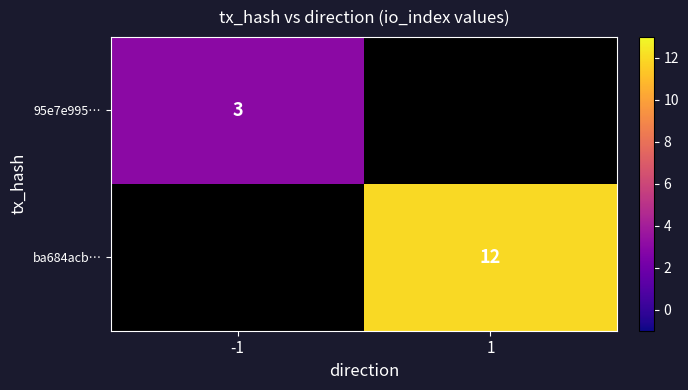

Is the value of ba684acb… at 1 greater than the value of 95e7e995… at -1?

Yes